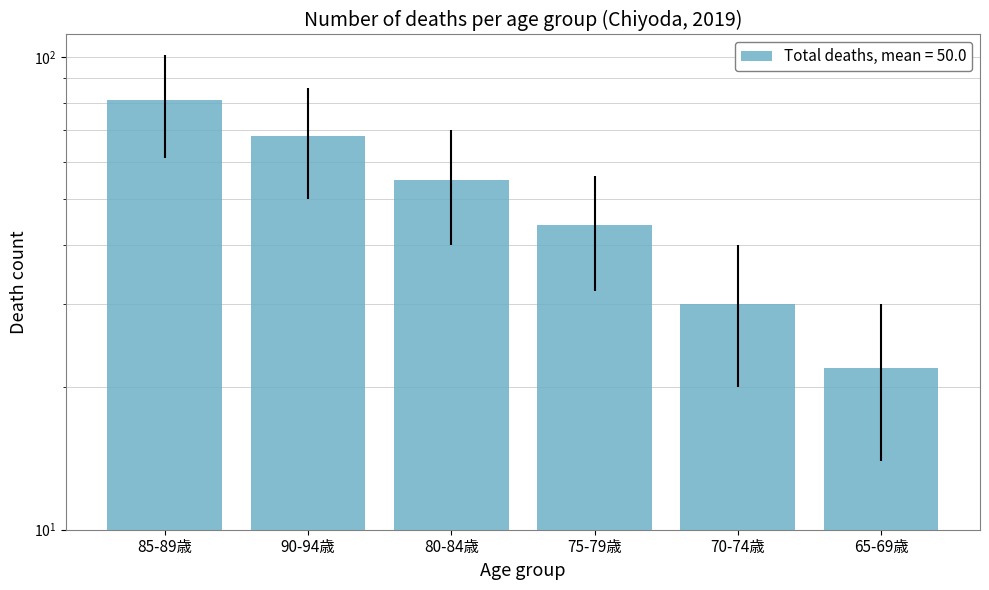

What is the difference between the maximum and minimum values?

59